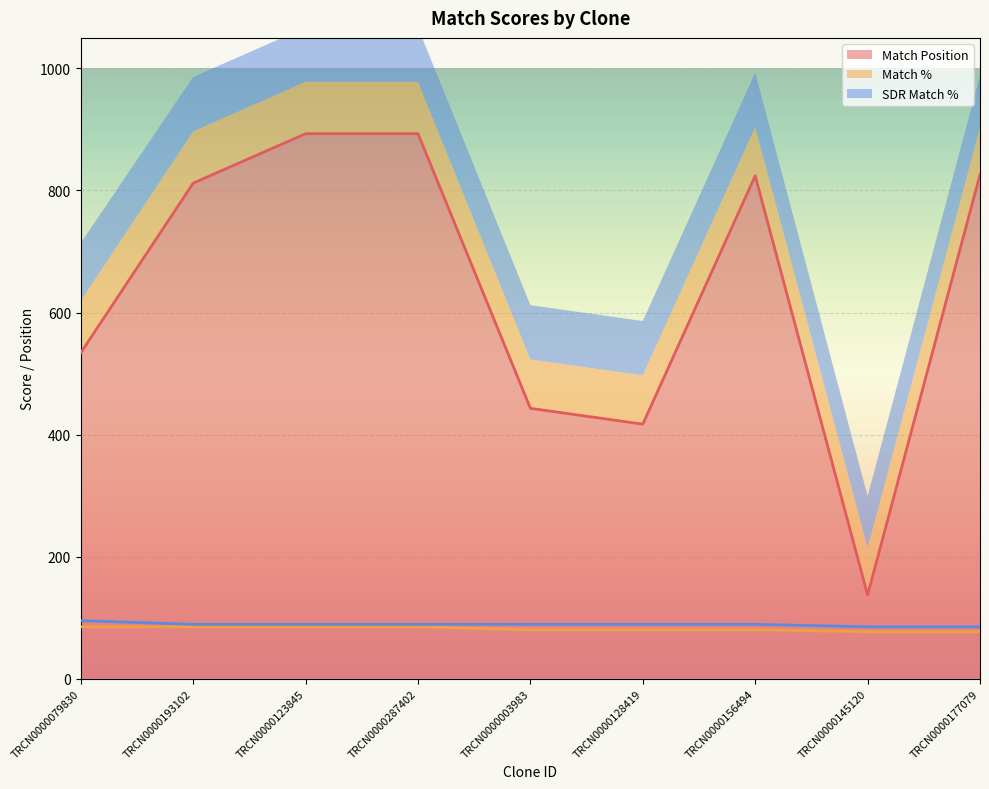

How many lines are shown in the chart?

3